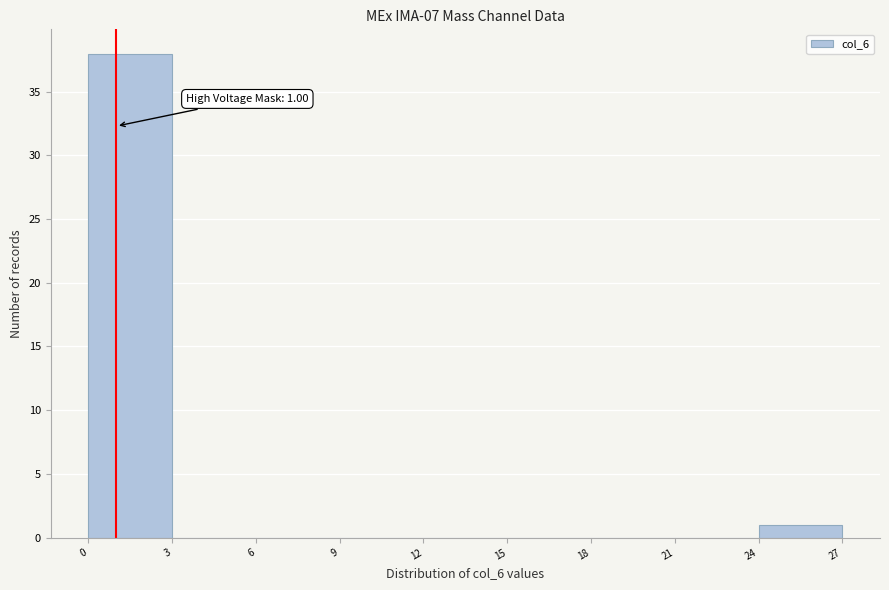

Over which range of the x-axis is the bar tallest?

0 to 3